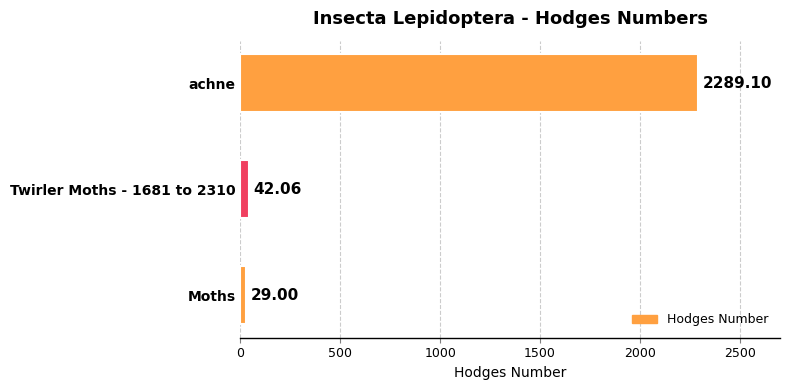

What is the greatest value displayed?

2289.1